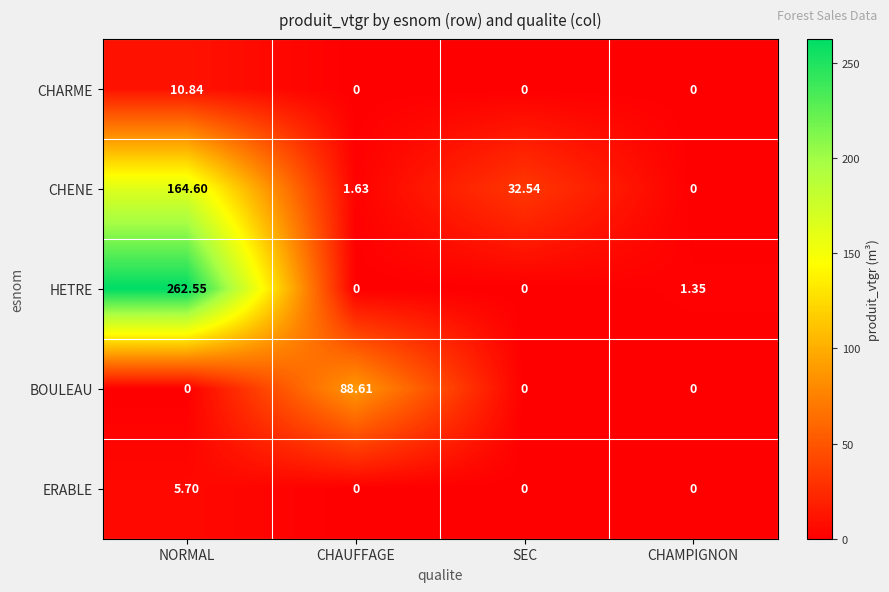

Which category has the highest value in the CHARME series?

NORMAL